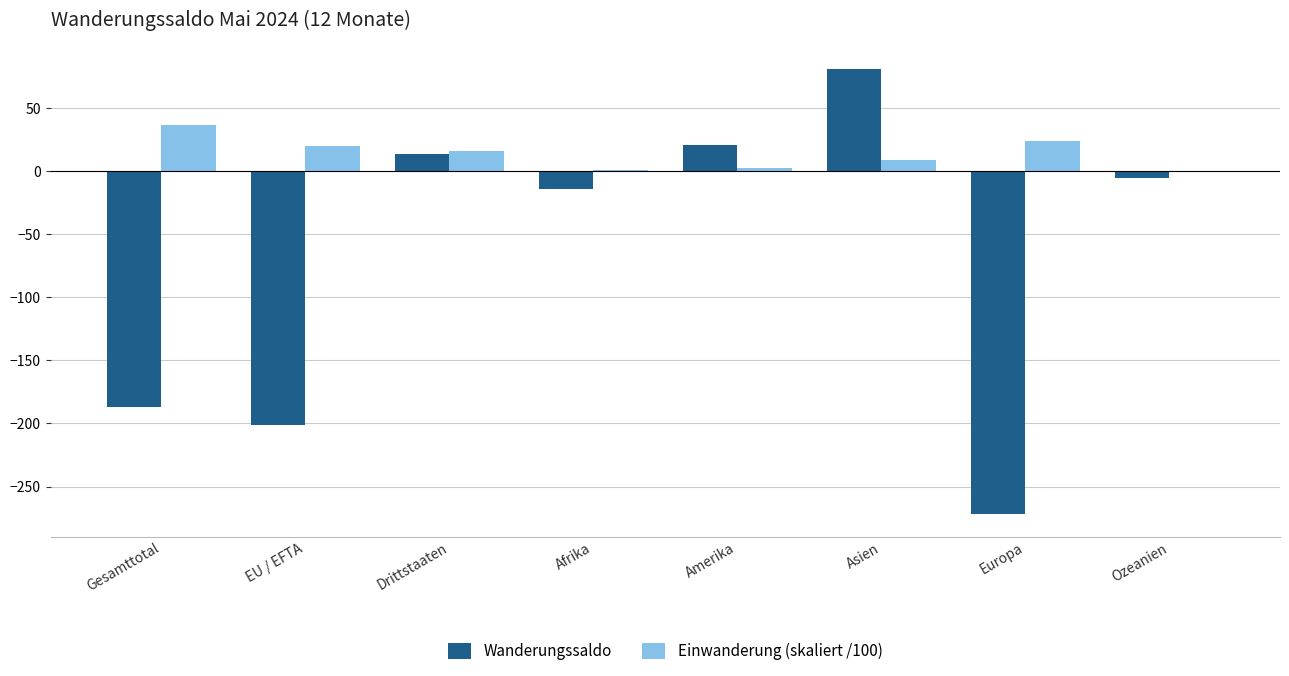

What is the total value across all series at Gesamttotal?

-150.6